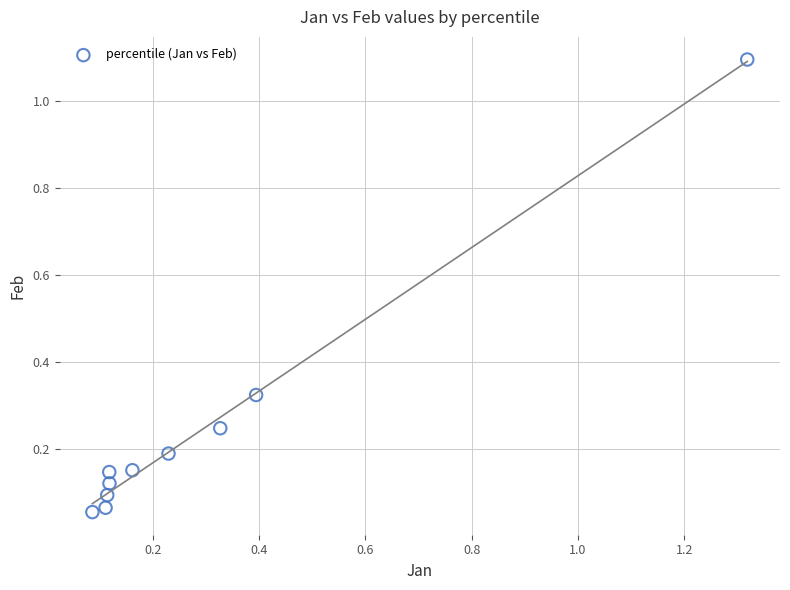

What is the range of Y values (max minus min)?

1.0